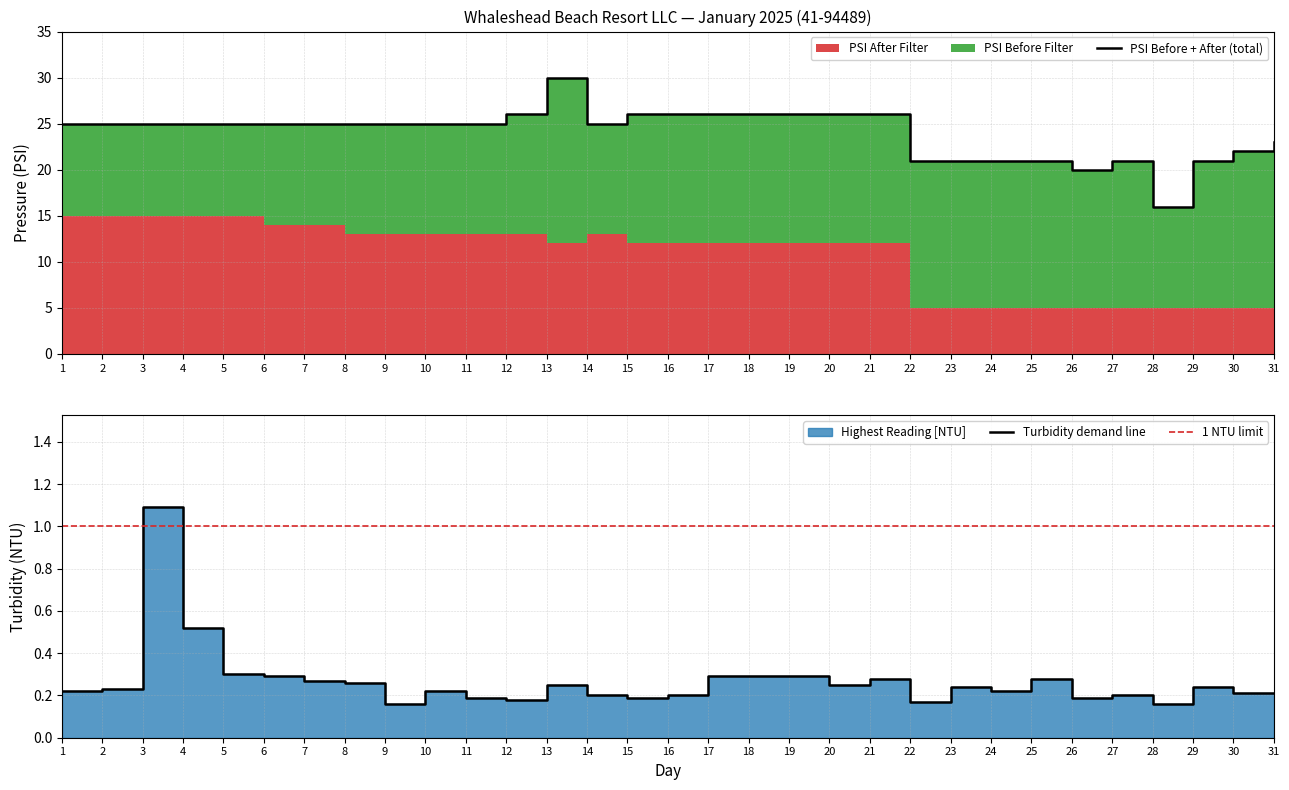

What is the sum of all PSI After Filter values?

328.0